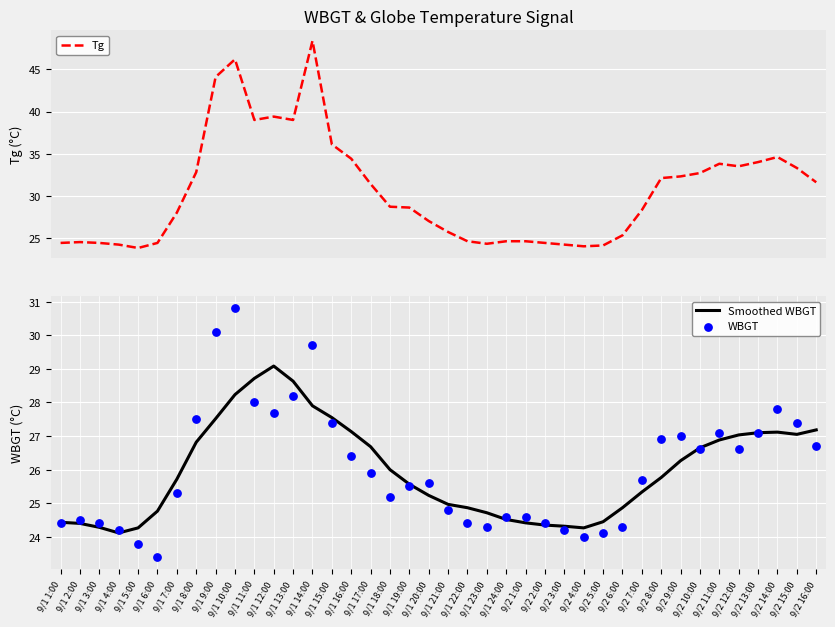

Which series reaches the maximum Y coordinate?

Tg